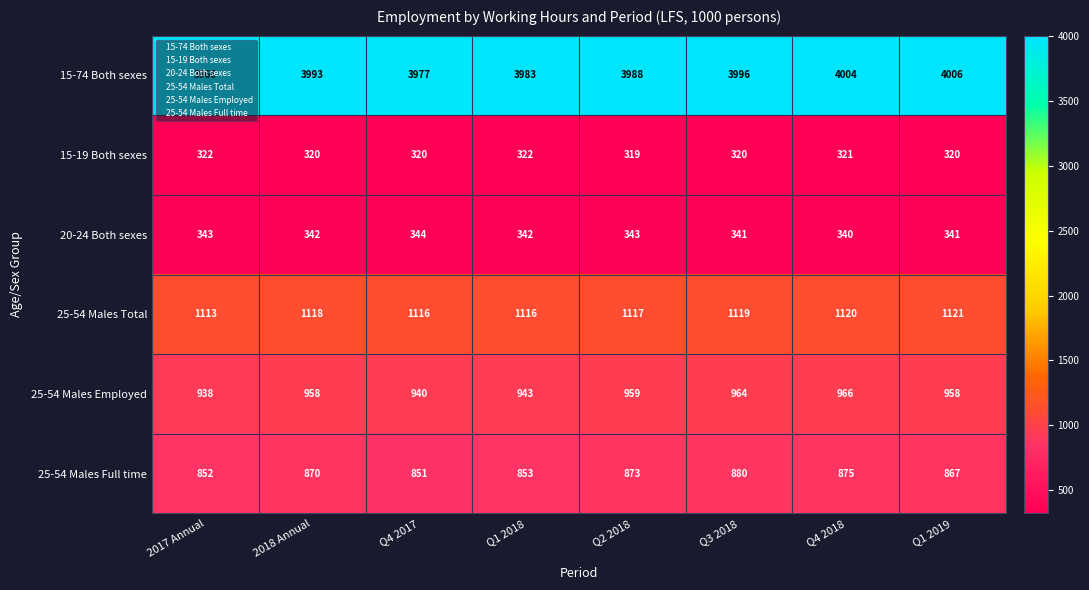

Which label corresponds to the largest value in the chart?

Q1 2019